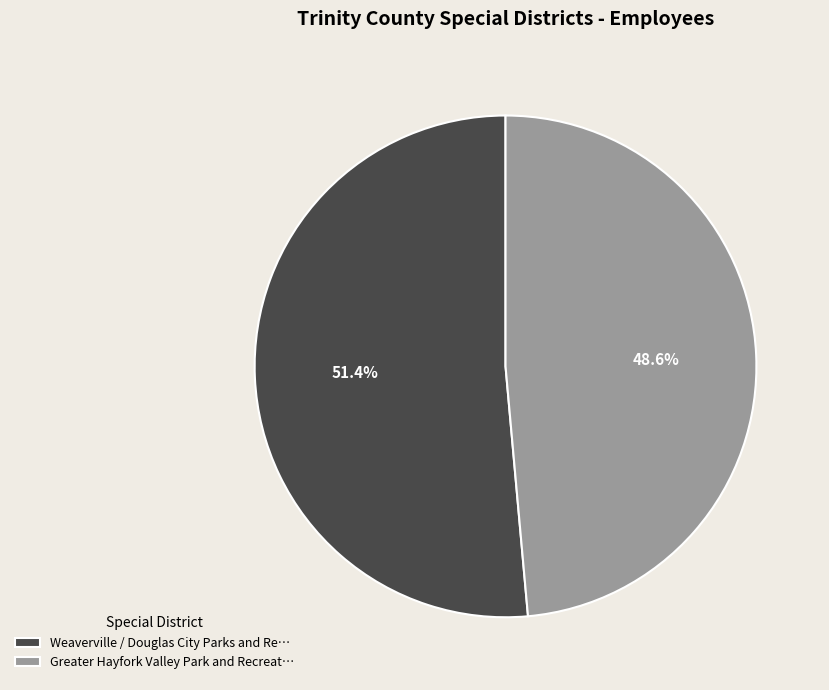

What is the largest slice in the pie chart?

Weaverville / Douglas City Parks and Re…